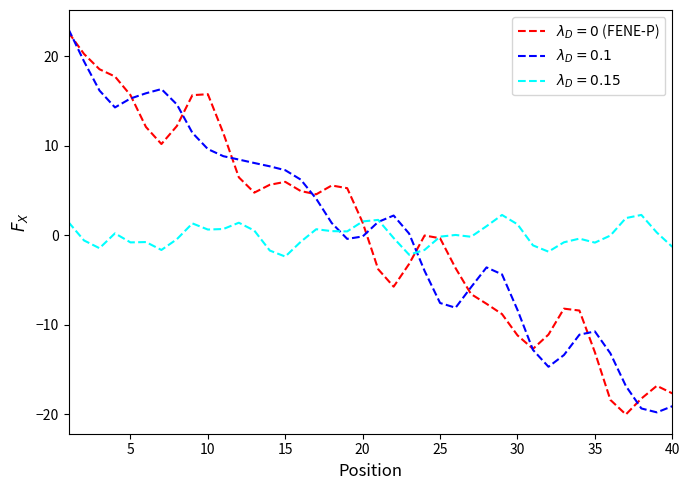

What is the smallest value displayed?

-20.0